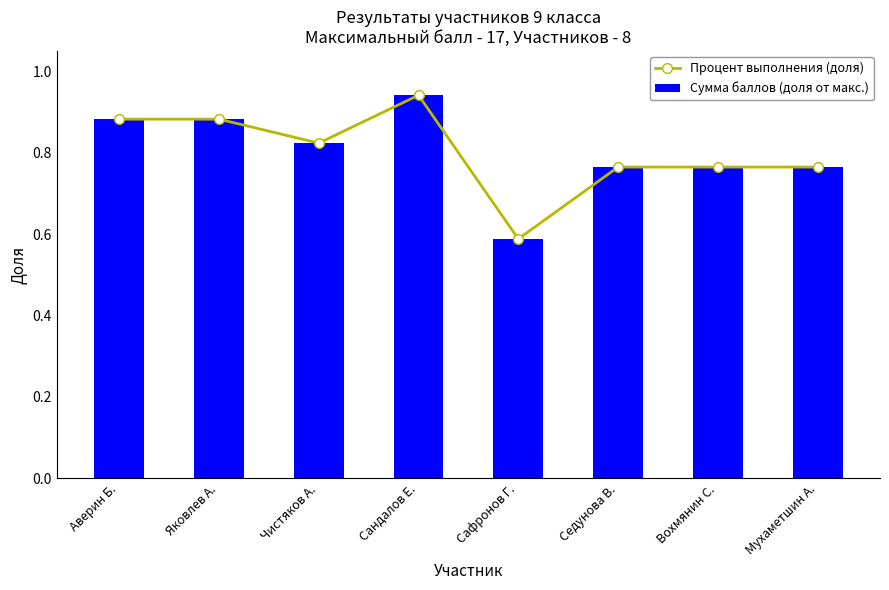

Which has a higher value, Аверин Б. or Яковлев А.?

Аверин Б.